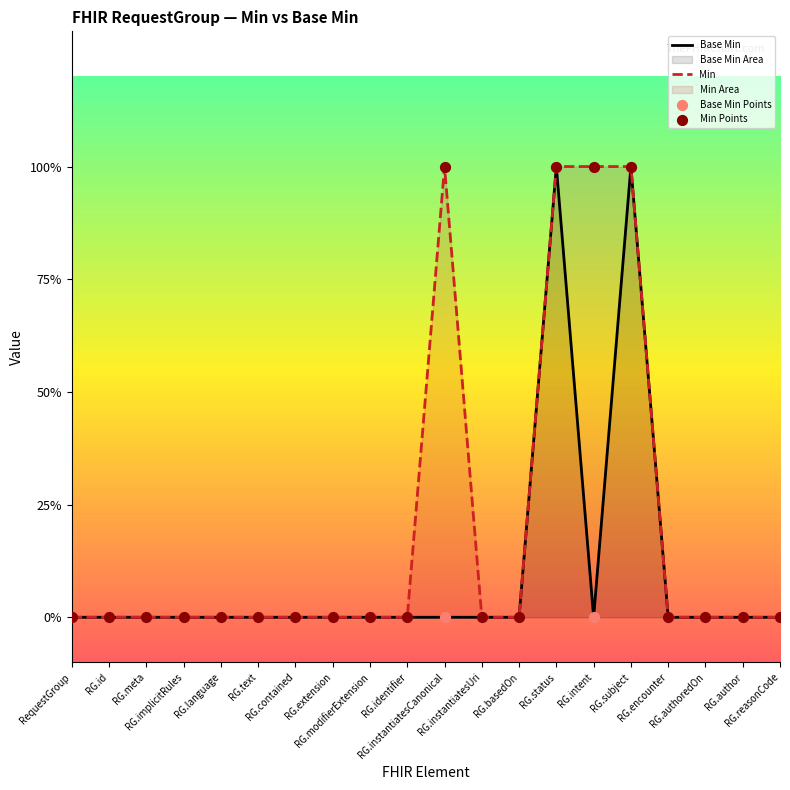

Is the value of Base Min Points at RG.implicitRules greater than the value of Base Min at RG.basedOn?

No